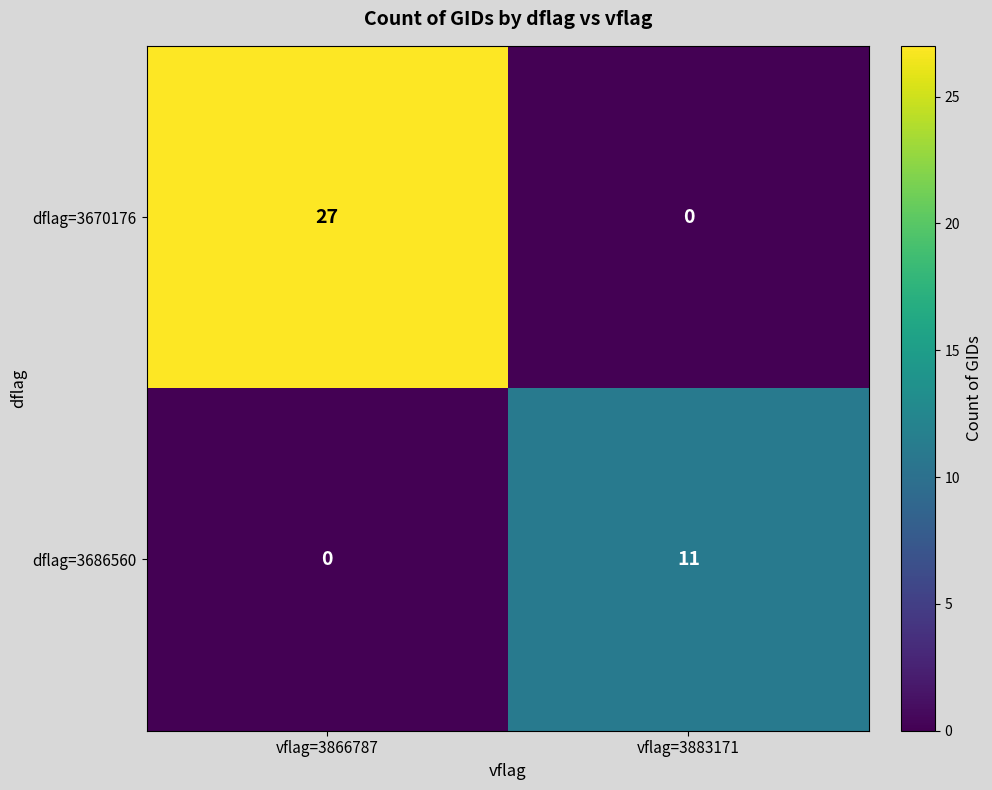

At vflag=3866787, list the series in order from smallest to largest.

dflag=3686560, dflag=3670176